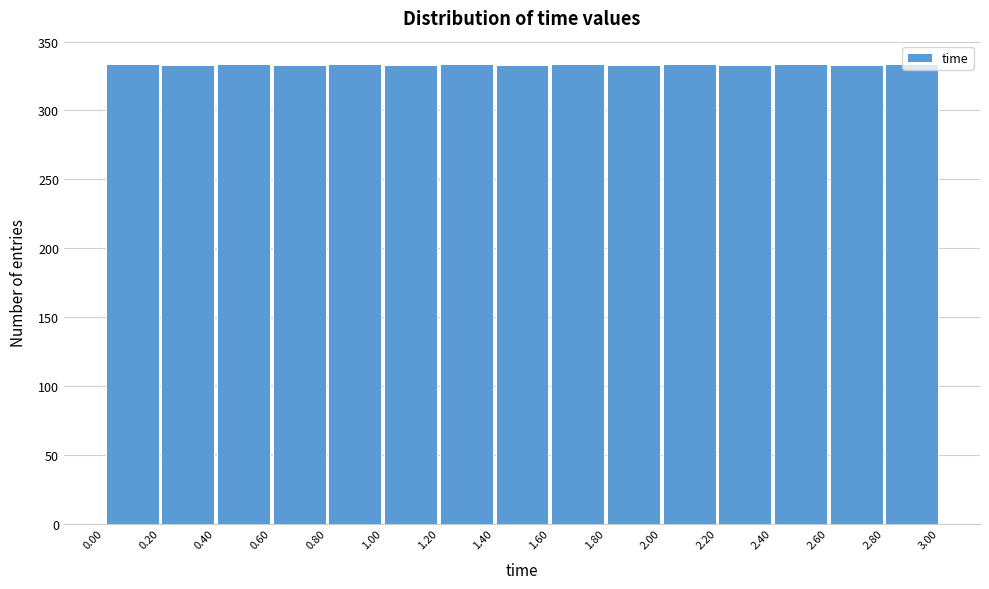

Reading left to right, list every bar in this chart as the range it spans on the x-axis followed by its height. The values are not printed on the chart, so give them approximately, as read against the axis.

0.00 to 0.20: 335
0.20 to 0.40: 335
0.40 to 0.60: 335
0.60 to 0.80: 335
0.80 to 1.00: 335
1.00 to 1.20: 335
1.20 to 1.40: 335
1.40 to 1.60: 335
1.60 to 1.80: 335
1.80 to 2.00: 335
2.00 to 2.20: 335
2.20 to 2.40: 335
2.40 to 2.60: 335
2.60 to 2.80: 335
2.80 to 3.00: 335